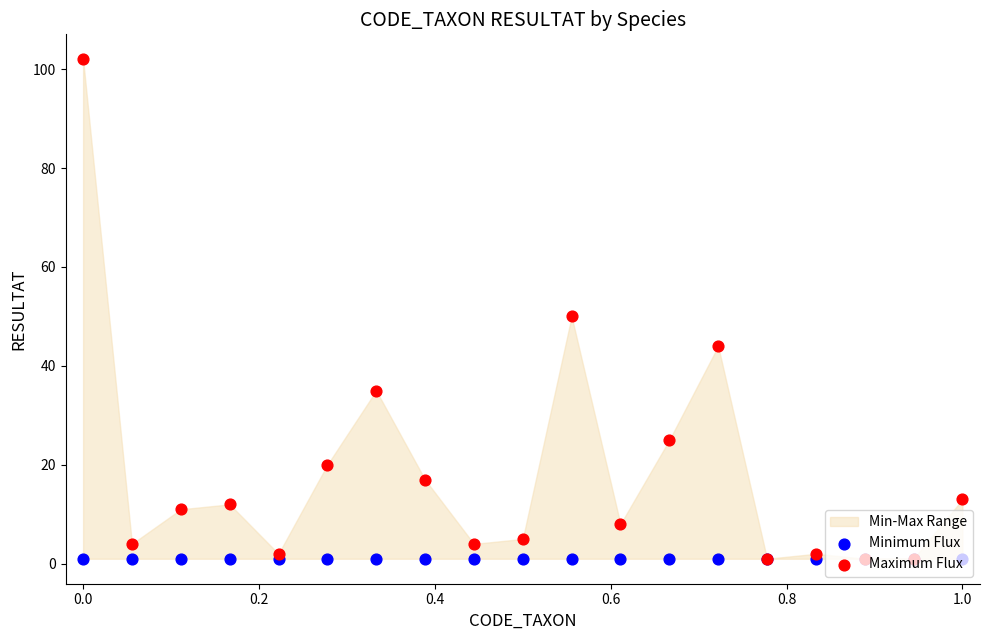

Which series has the widest spread of Y values?

Maximum Flux